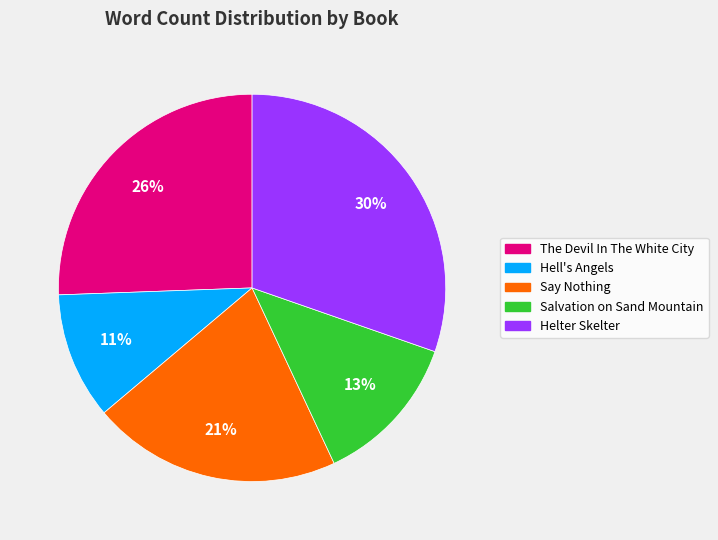

Does any single category account for the majority?

No